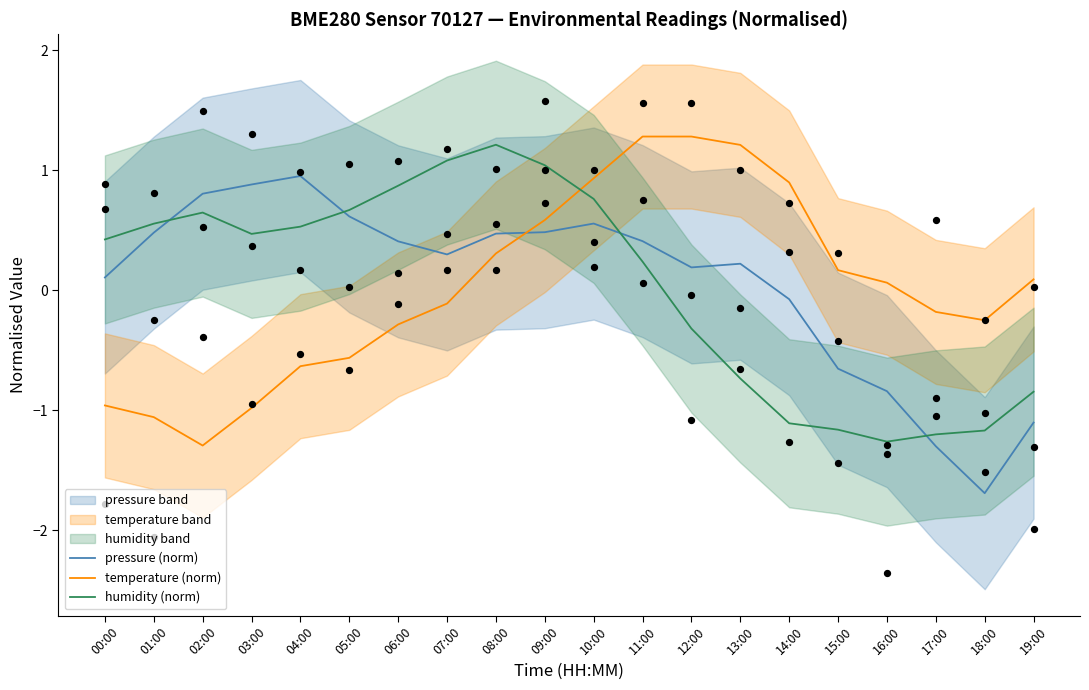

Is the value of humidity (norm) at 02:00 greater than the value of temperature (norm) at 09:00?

Yes